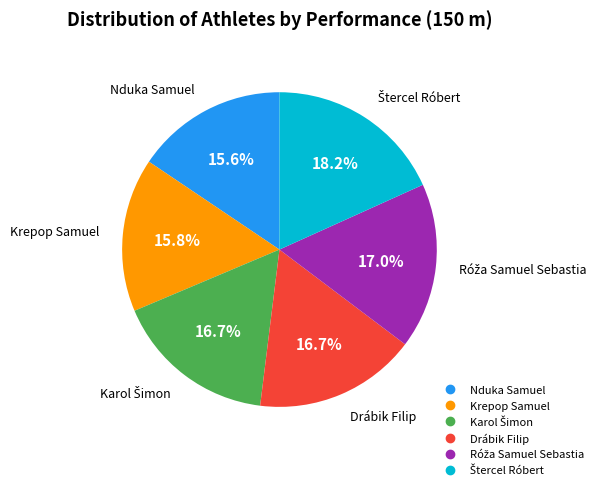

Is there any slice that represents more than half of the pie?

No